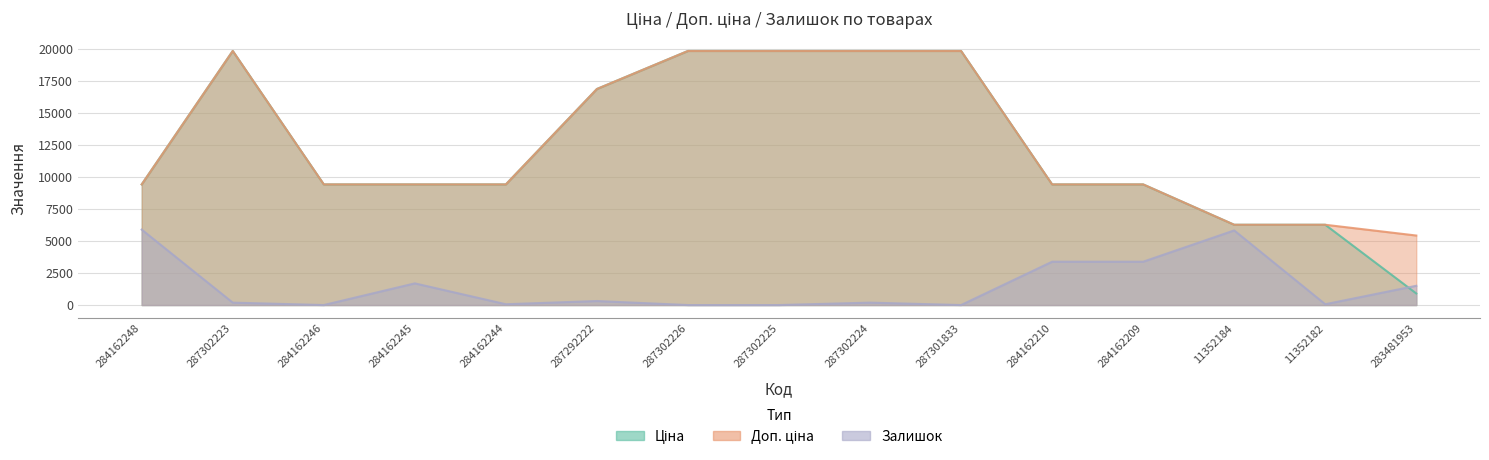

Reading left to right, list all the values displayed in this chart.

Ціна: 9416.9	19831.1	9416.9	9416.9	9416.9	16863.2	19831.1	19831.1	19831.1	19831.1	9416.9	9416.9	6266.7	6266.7	904.3
Доп. ціна: 9416.9	19831.1	9416.9	9416.9	9416.9	16863.2	19831.1	19831.1	19831.1	19831.1	9416.9	9416.9	6266.7	6266.7	5425.9
Залишок: 5886.7	187.9	0.0	1690.9	62.6	313.1	0.0	0.0	187.9	0.0	3381.7	3381.7	5824.1	62.6	1503.0